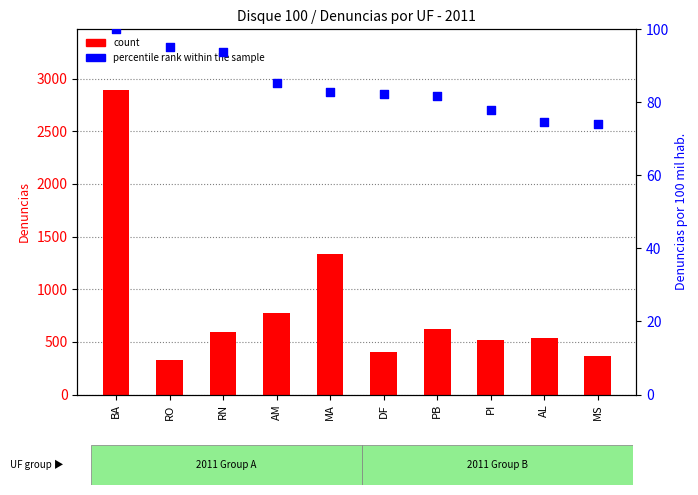

Which series reaches the maximum Y coordinate?

count